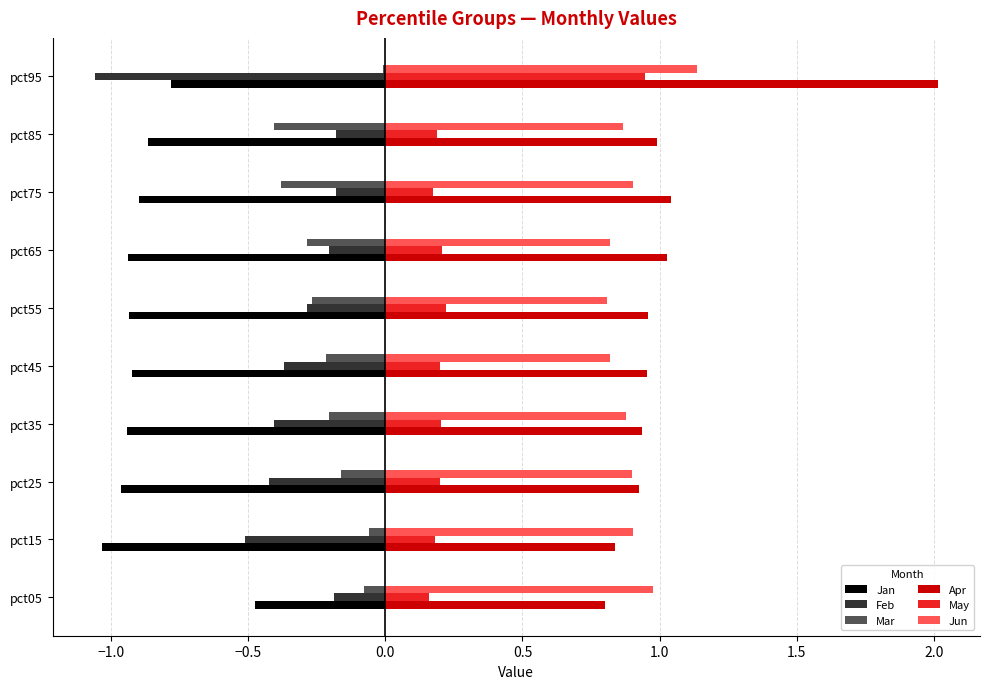

What is the sum of all Jan values?

-8.8